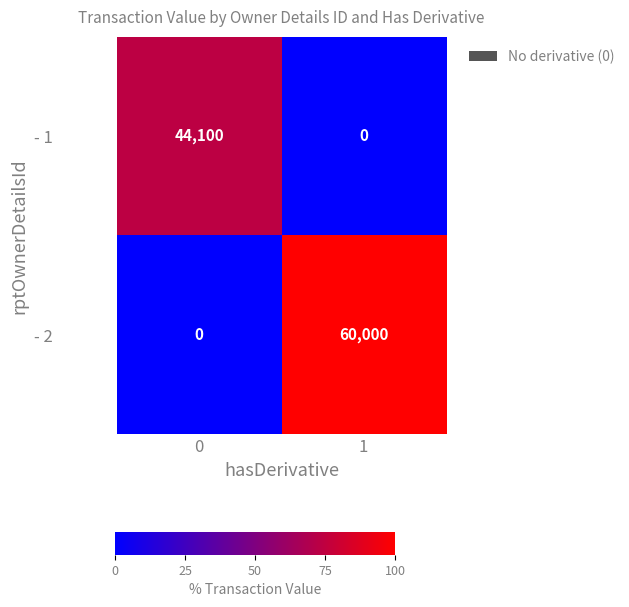

What is the difference between the maximum and minimum values in the - 1 series?

44100